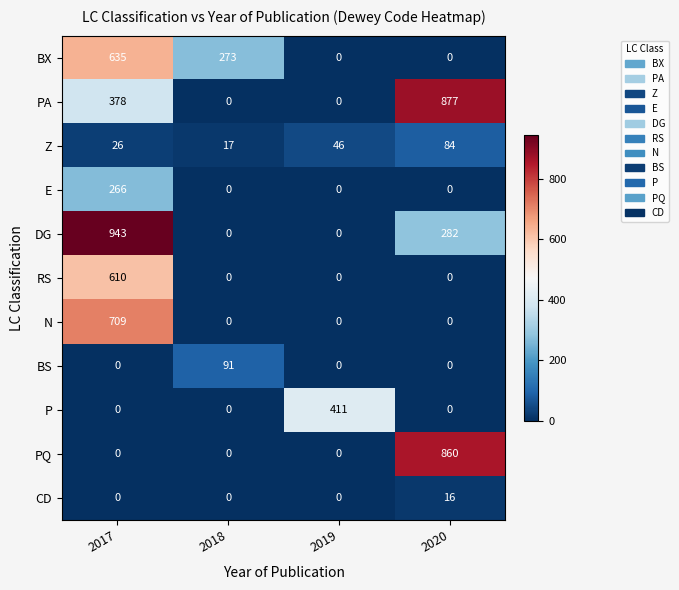

Where is BX nearest to the value 317?

2018